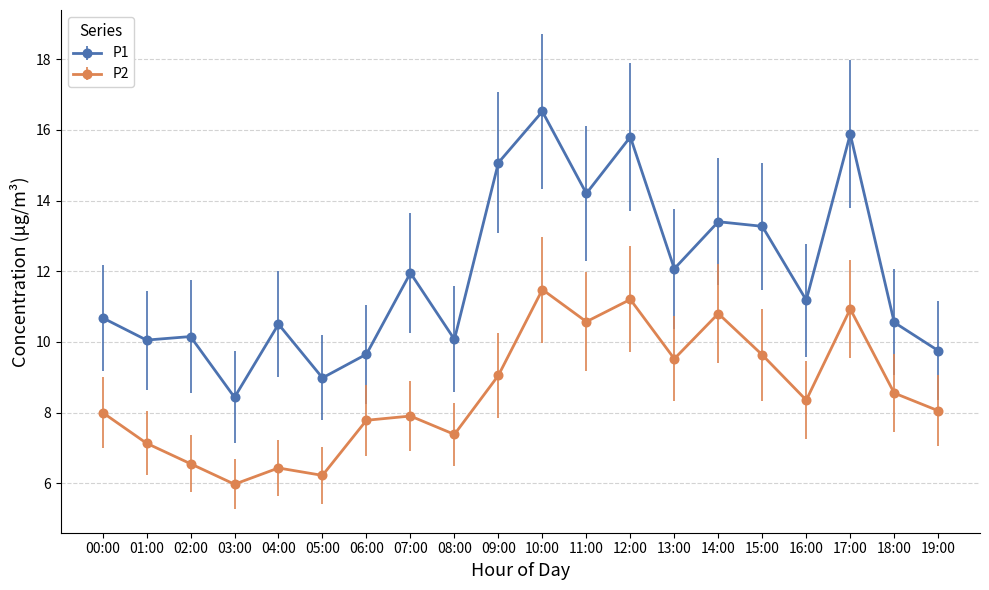

What are all the series names shown in the legend?

P1, P2